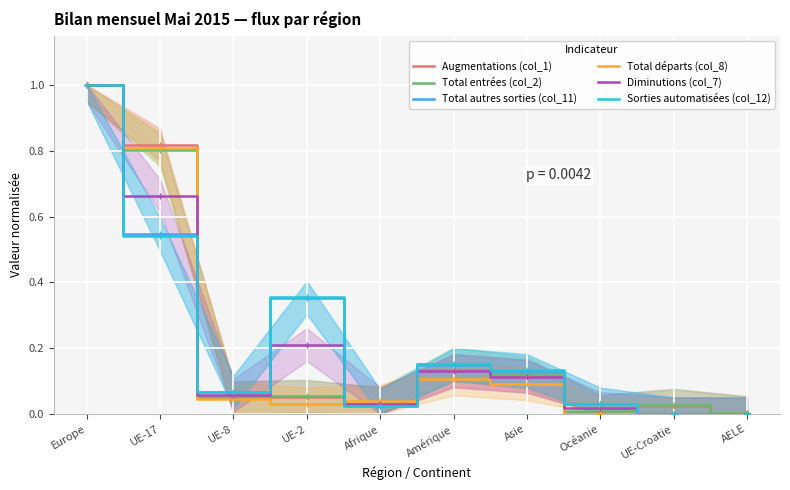

Between which two adjacent categories do Sorties automatisées (col_12) and Diminutions (col_7) first intersect?

UE-17 and UE-8